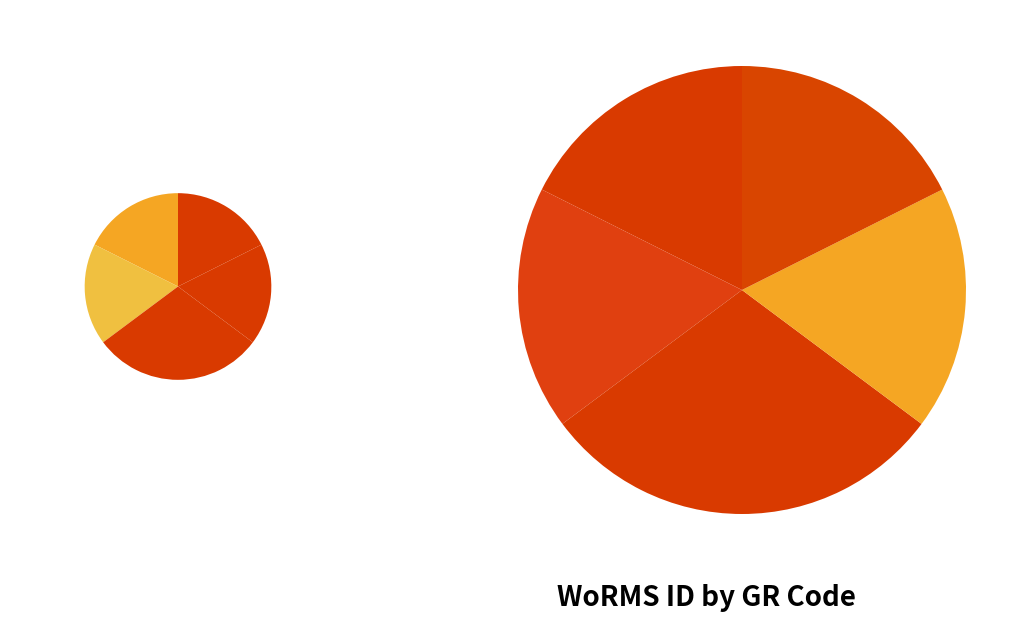

Count the number of slices in the pie.

5